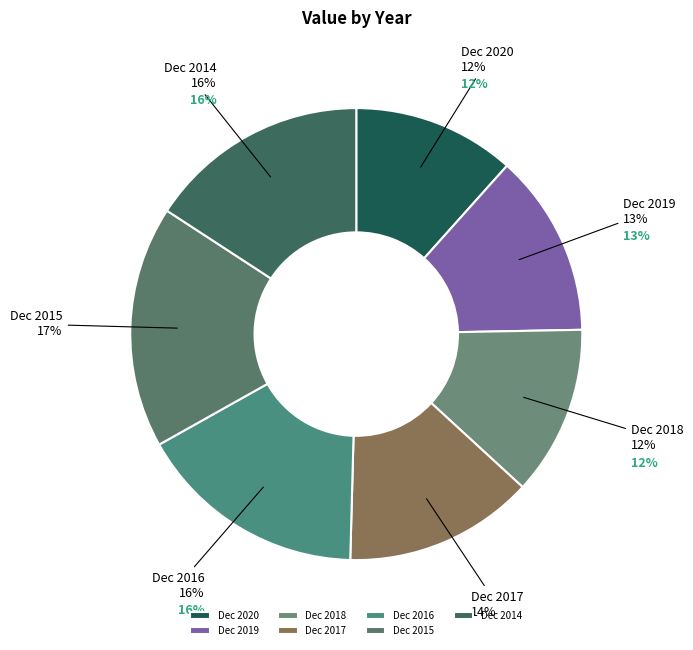

To the nearest percent, what portion does Dec 2017 represent?

14%